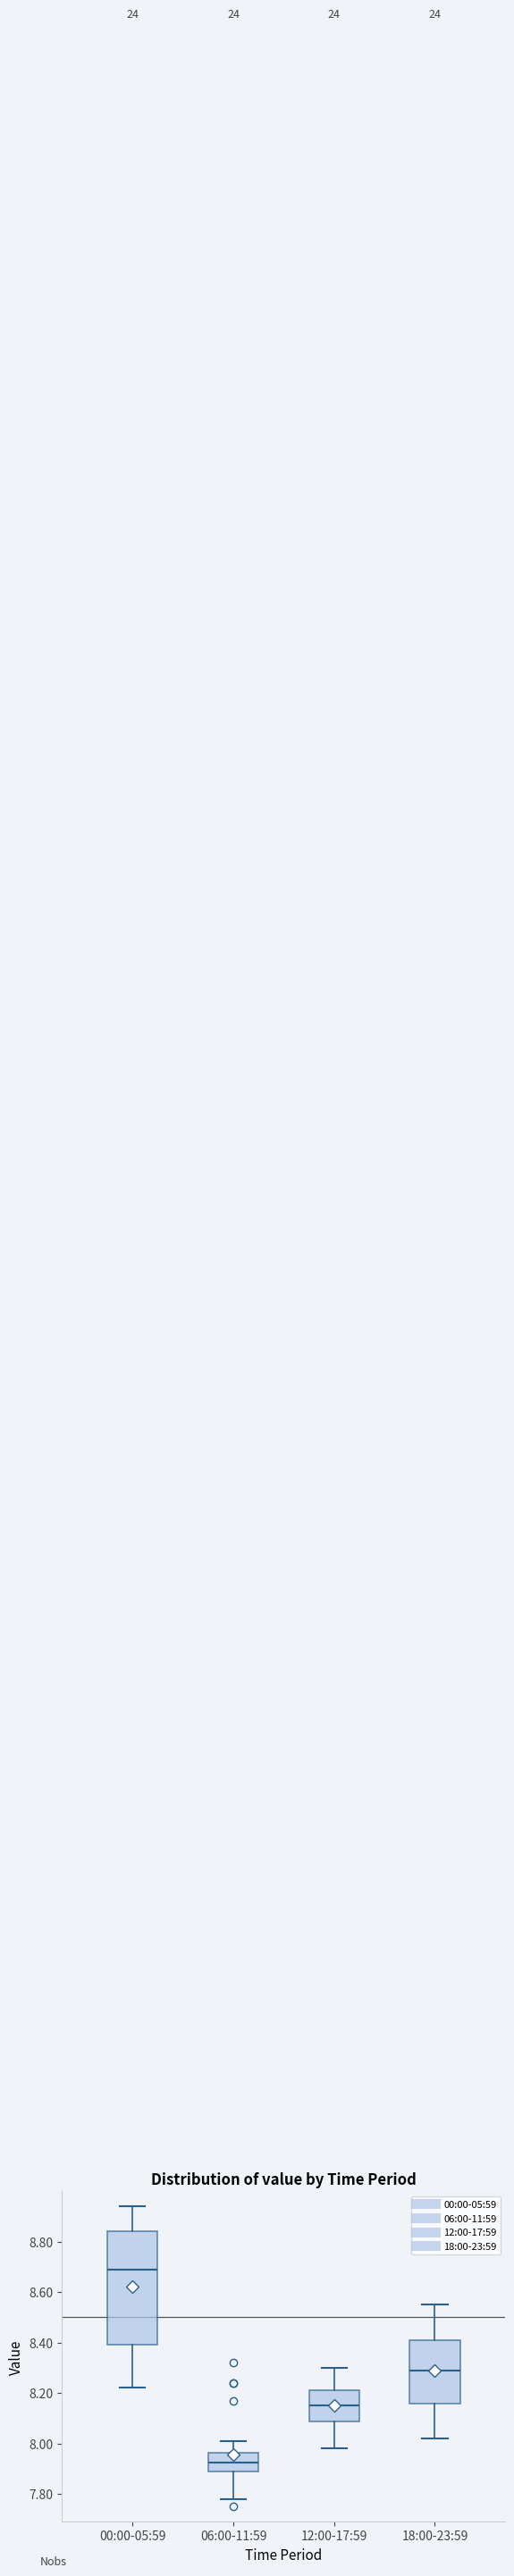

Reading left to right, read every box against the y-axis: the position of its median line, the range the box covers, and the ends of its whiskers. The values are not printed on the chart, so give them approximately, as read against the axis.

00:00-05:59: median 8.70, box 8.40 to 8.84, whiskers 8.22 to 8.94
06:00-11:59: median 7.92, box 7.88 to 7.96, whiskers 7.78 to 8.02
12:00-17:59: median 8.16, box 8.08 to 8.22, whiskers 7.98 to 8.30
18:00-23:59: median 8.30, box 8.16 to 8.42, whiskers 8.02 to 8.56